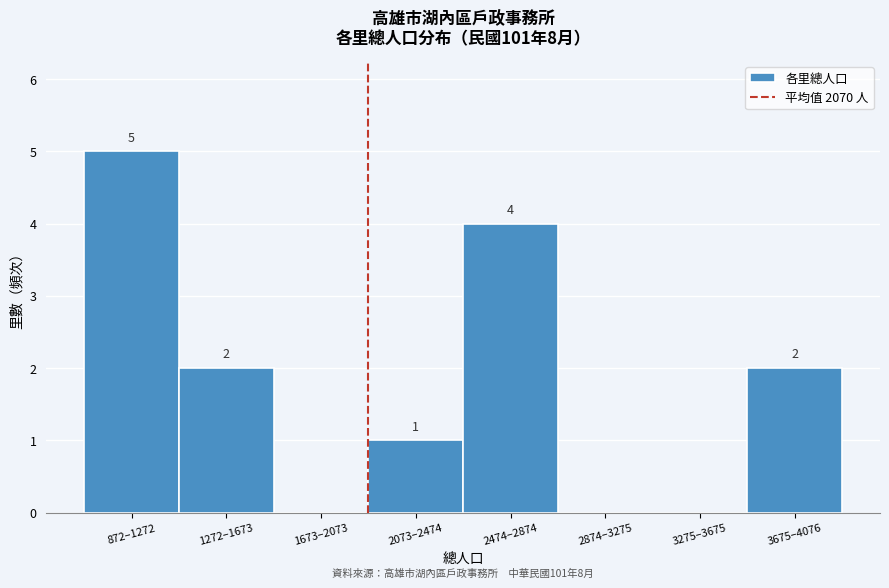

Reading left to right, what are all the values shown in this chart?

872–1272=5	1272–1673=2	1673–2073=0	2073–2474=1	2474–2874=4	2874–3275=0	3275–3675=0	3675–4076=2